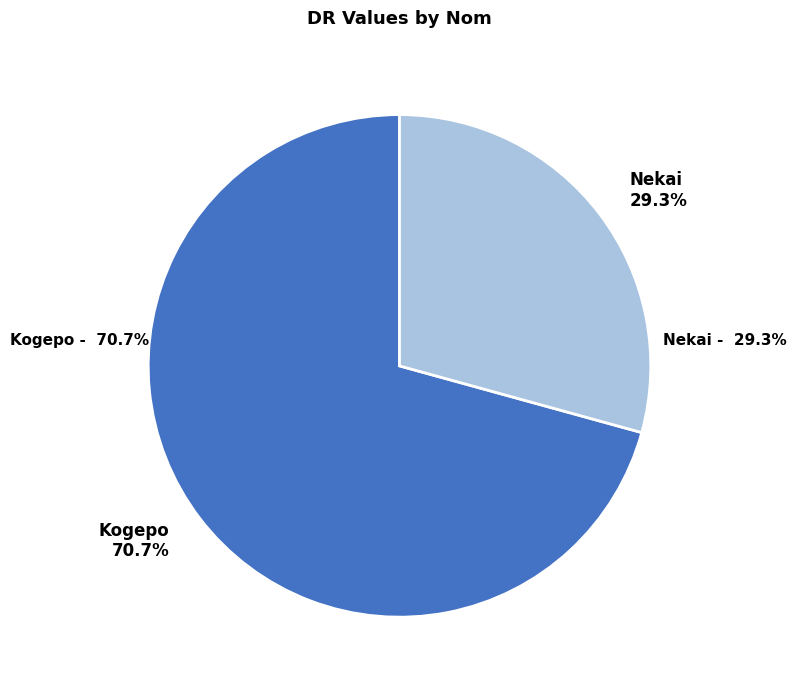

Rank the categories by value from lowest to highest.

Nekai, Kogepo